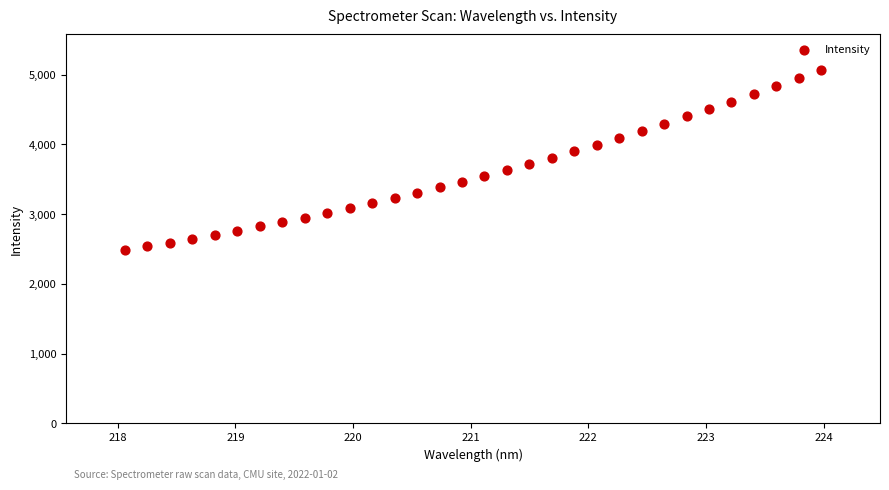

What is the range of X values (max minus min)?

5.9